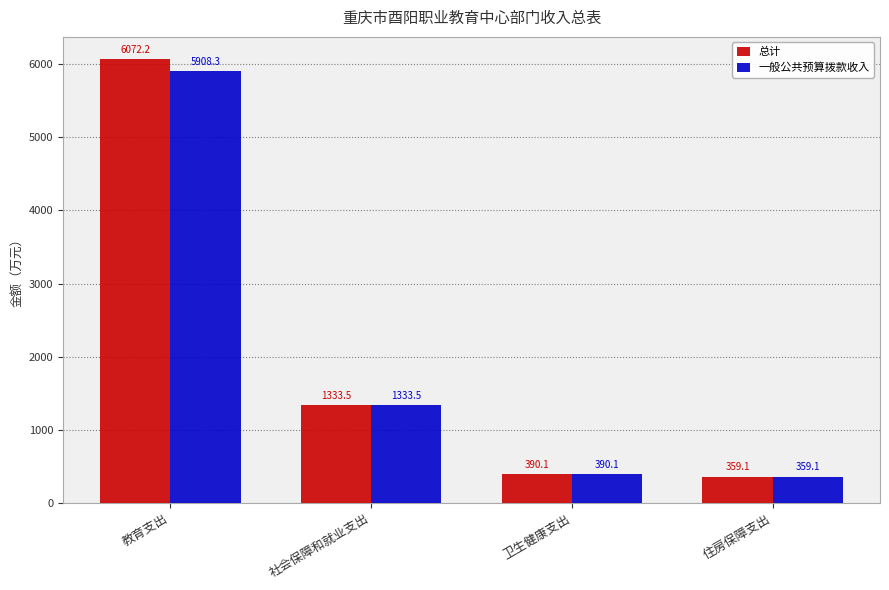

Which series has the widest spread of values?

总计